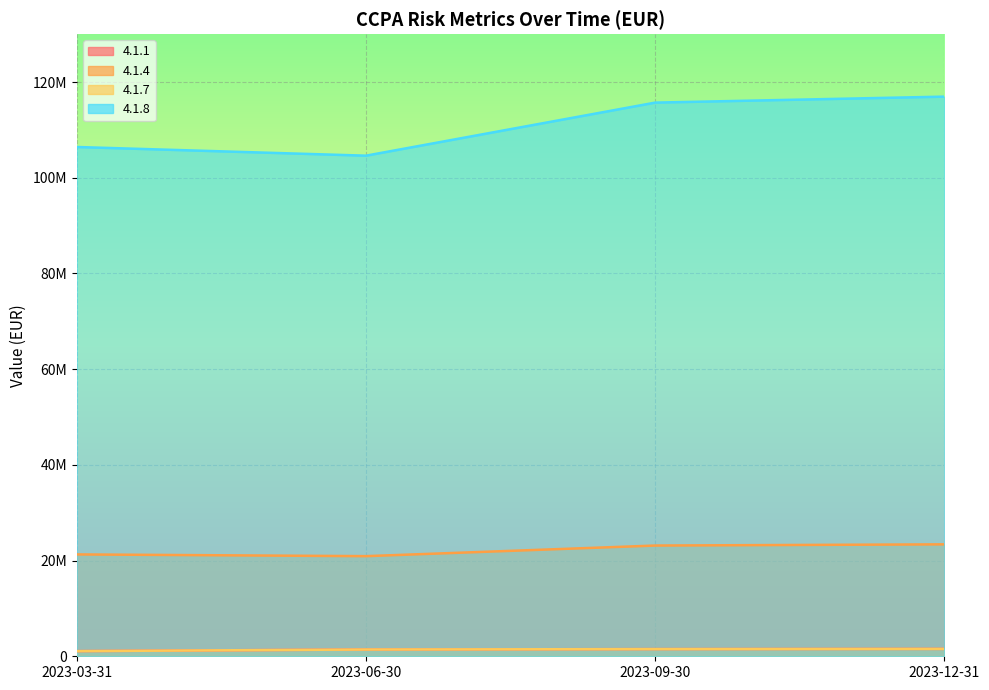

At how many categories does at least one series exceed 51404298?

4